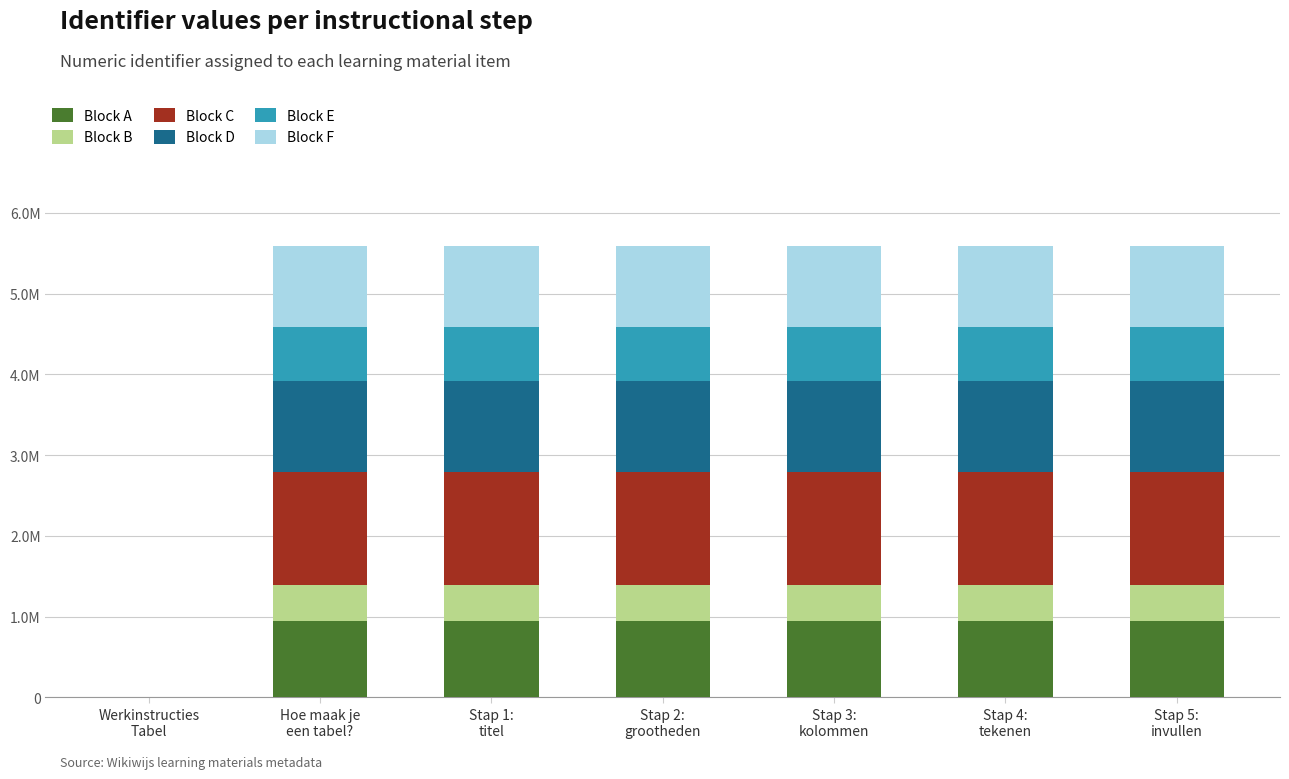

What are all the series names shown in the legend?

Block A, Block B, Block C, Block D, Block E, Block F